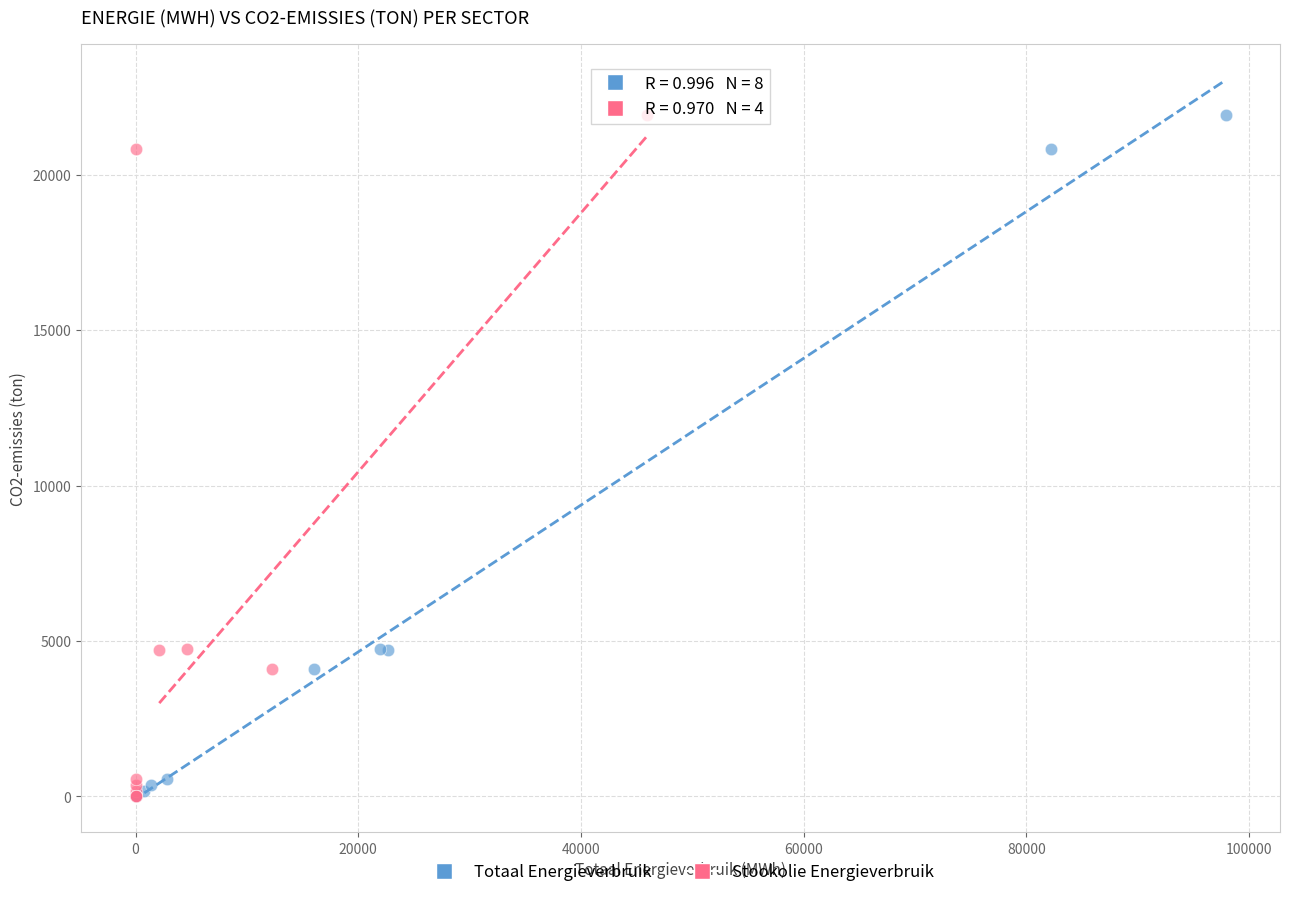

What are all the series names shown in the legend?

Totaal Energieverbruik, Stookolie Energieverbruik